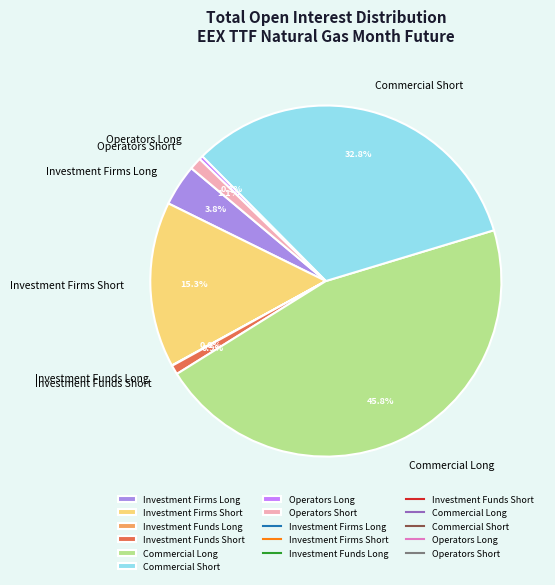

Which category has the biggest portion of the pie?

Commercial Long